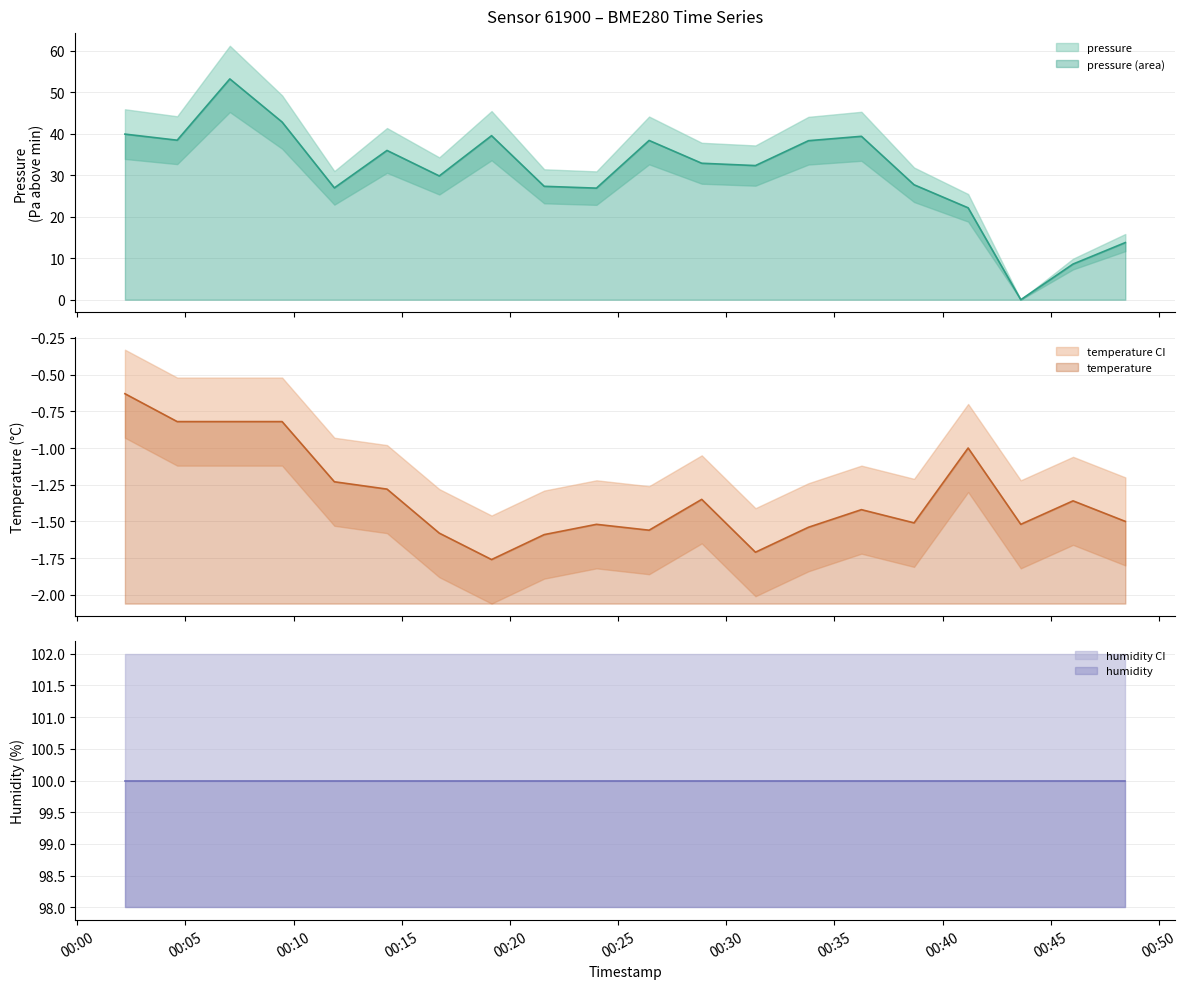

What is the value of the temperature point at the 12th from the left?

-1.4